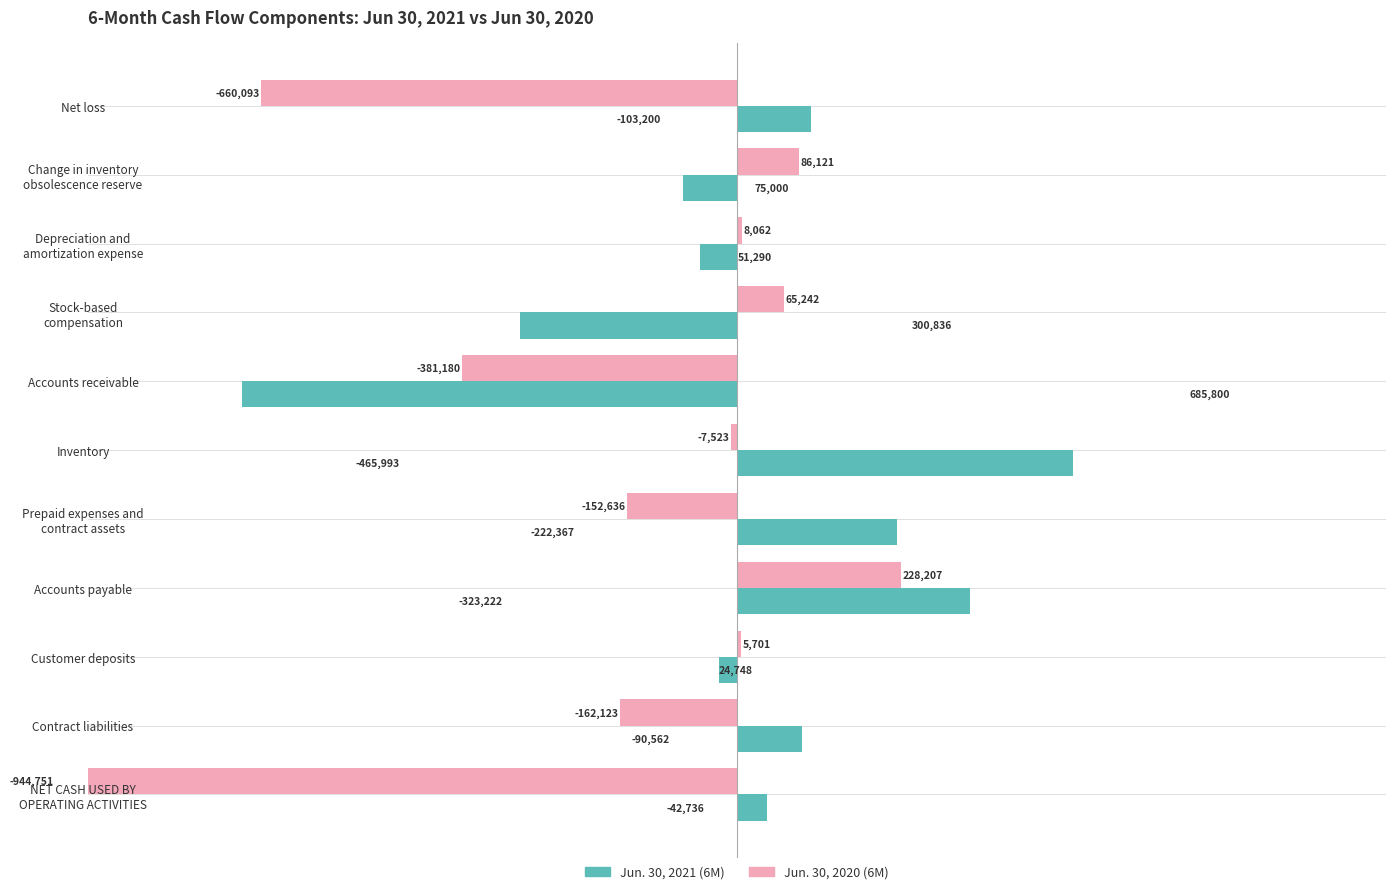

What are all the series names shown in the legend?

Jun. 30, 2021 (6M), Jun. 30, 2020 (6M)